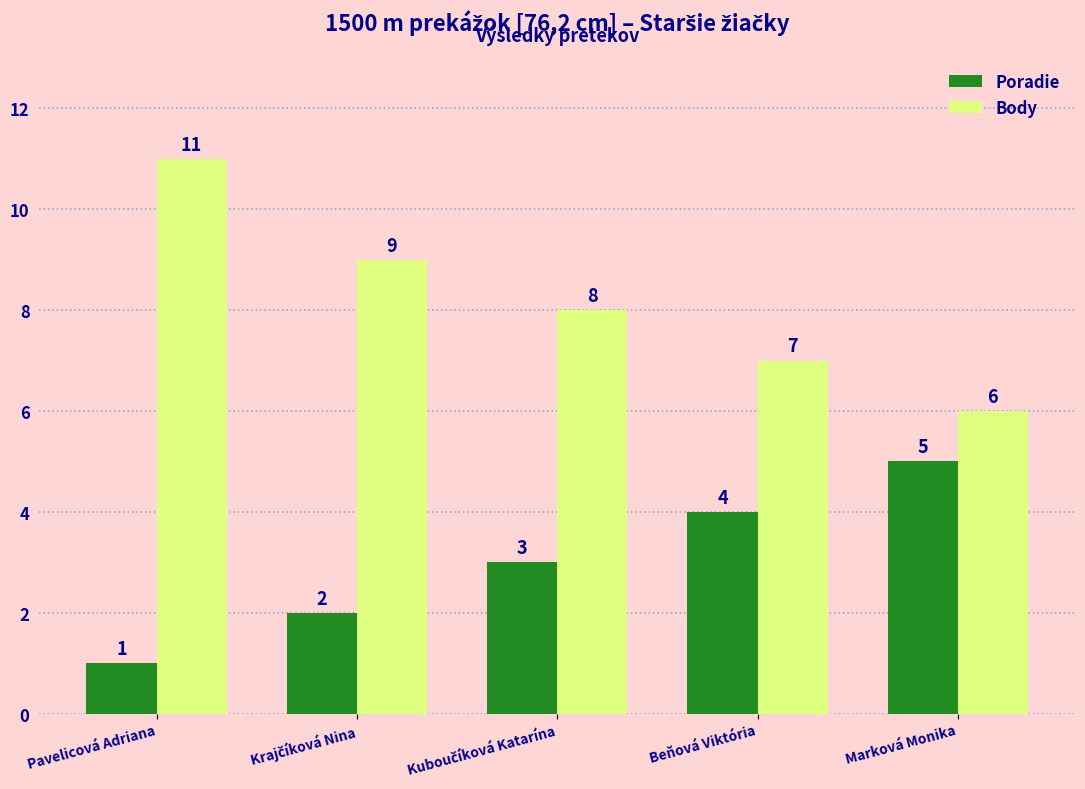

How many data points does each series have?

5